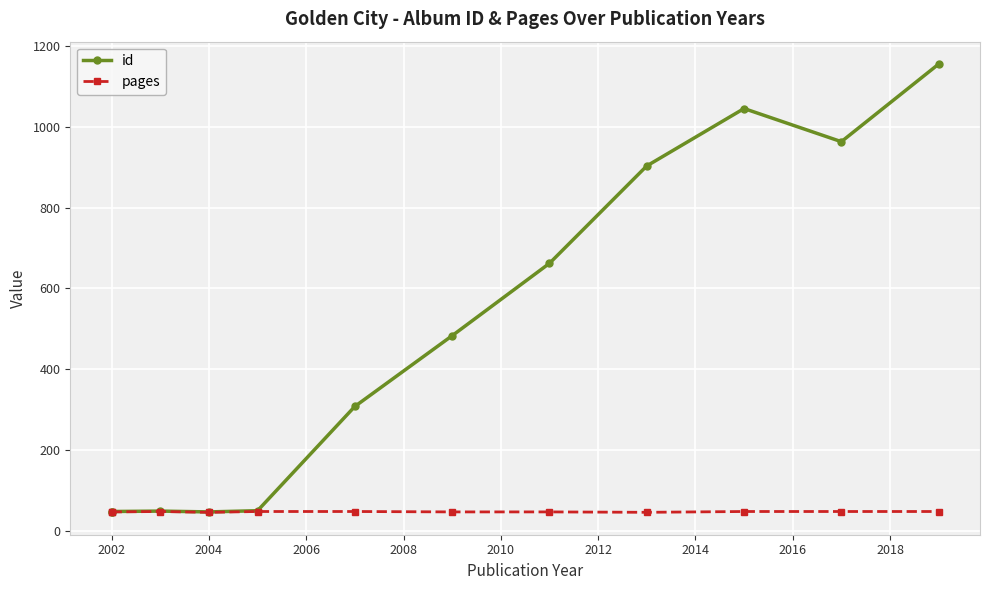

The value of pages at 2002 is 71. True or false?

False